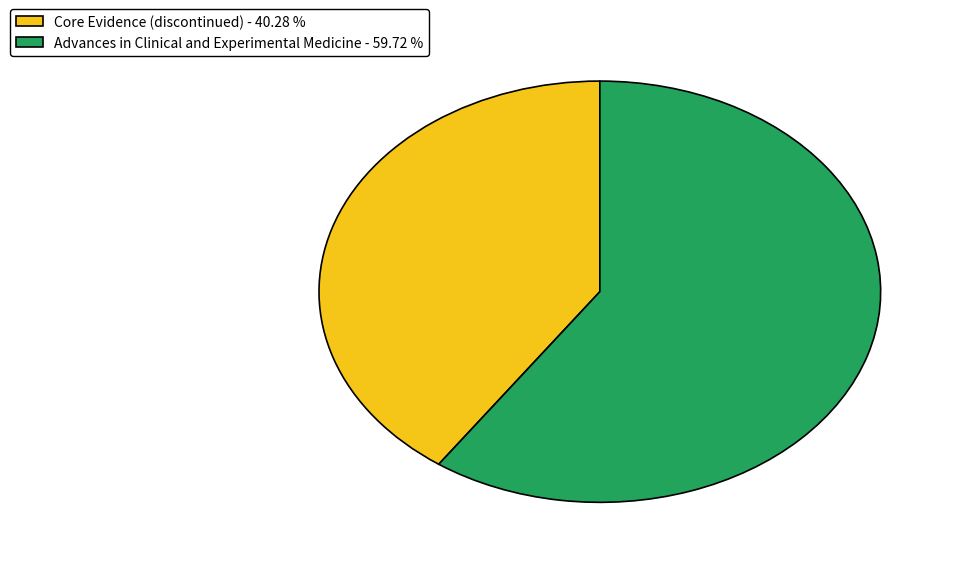

Is there any slice that represents more than half of the pie?

Yes